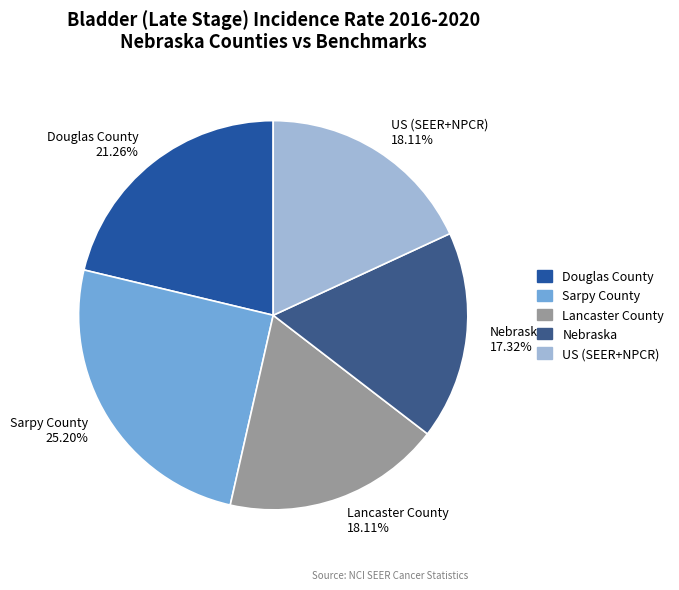

True or false: Lancaster County accounts for 33% of the total.

False